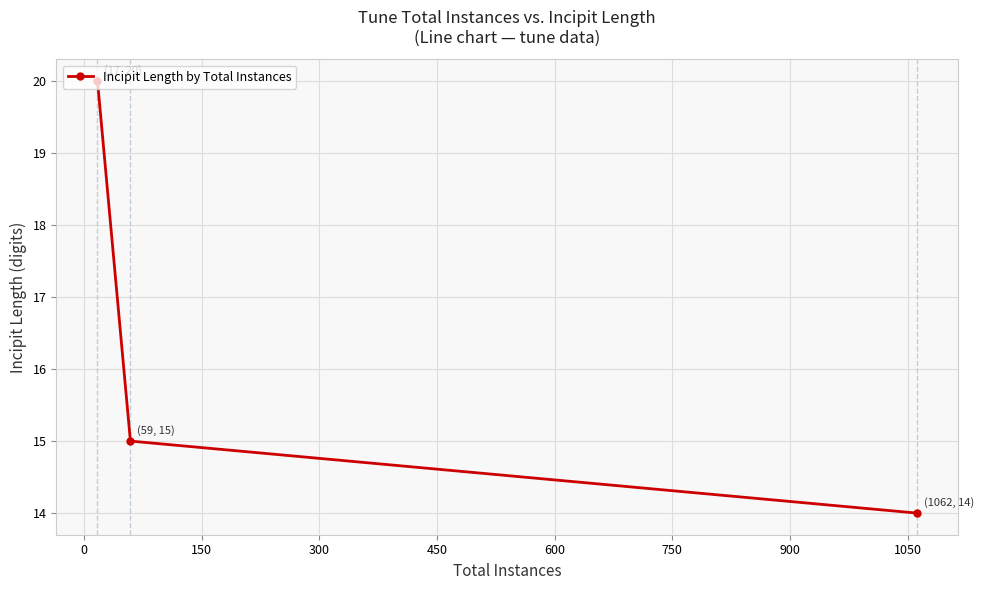

What is the value of the 1st point from the left?

20